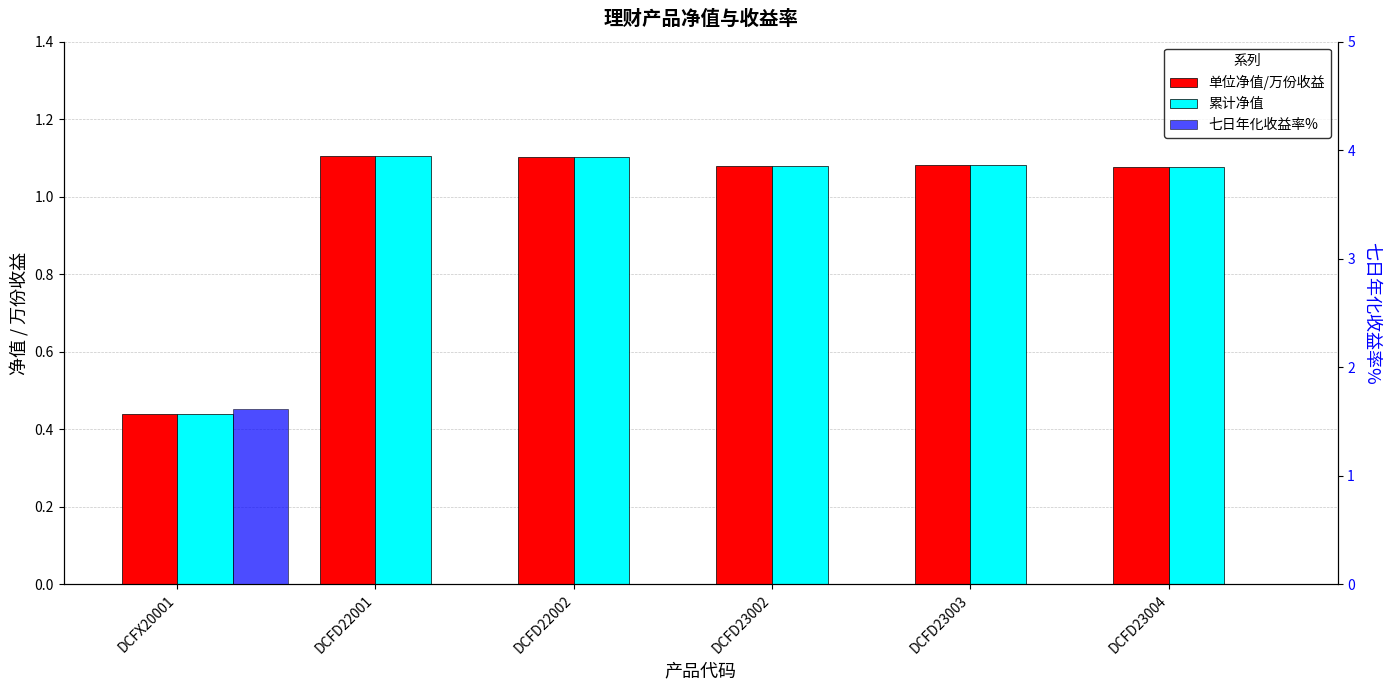

Reading left to right, what are all the values shown in this chart?

单位净值/万份收益: 0.4	1.1	1.1	1.1	1.1	1.1
累计净值: 0.4	1.1	1.1	1.1	1.1	1.1
七日年化收益率%: 1.6	0.0	0.0	0.0	0.0	0.0